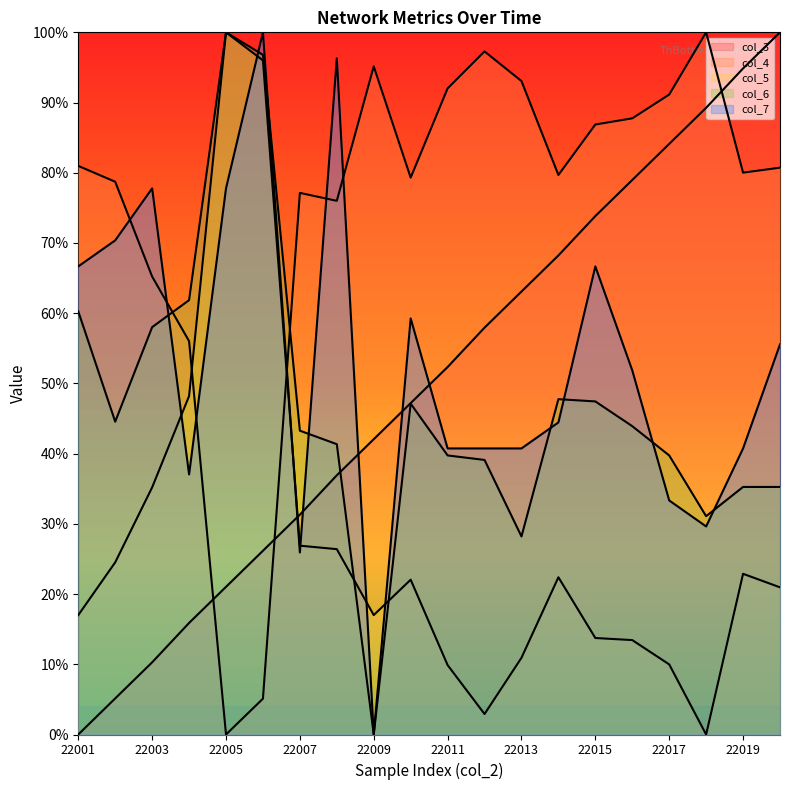

What is the total value across all series at 22001?

224.9